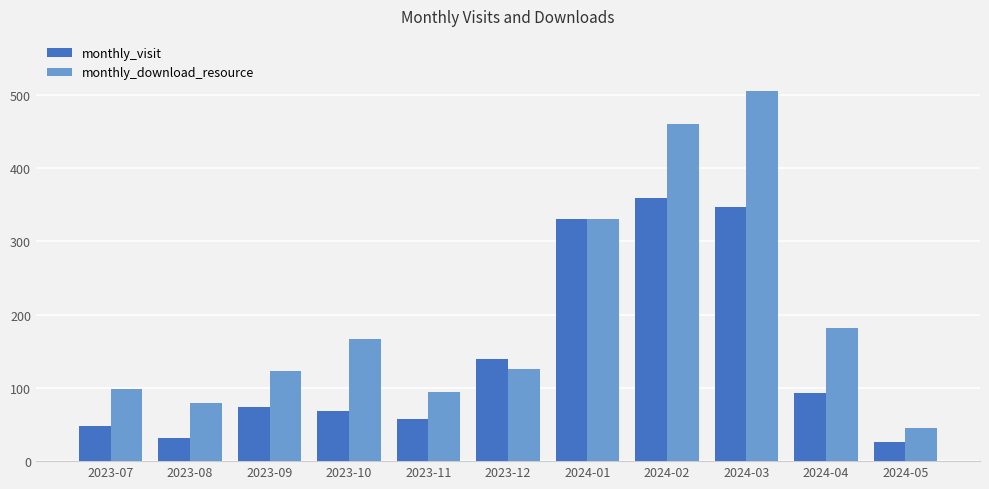

Reading left to right, list all the values displayed in this chart.

monthly_visit: 2023-07=48	2023-08=32	2023-09=74	2023-10=69	2023-11=58	2023-12=139	2024-01=331	2024-02=360	2024-03=347	2024-04=93	2024-05=26
monthly_download_resource: 2023-07=98	2023-08=80	2023-09=123	2023-10=167	2023-11=94	2023-12=126	2024-01=330	2024-02=461	2024-03=505	2024-04=182	2024-05=45